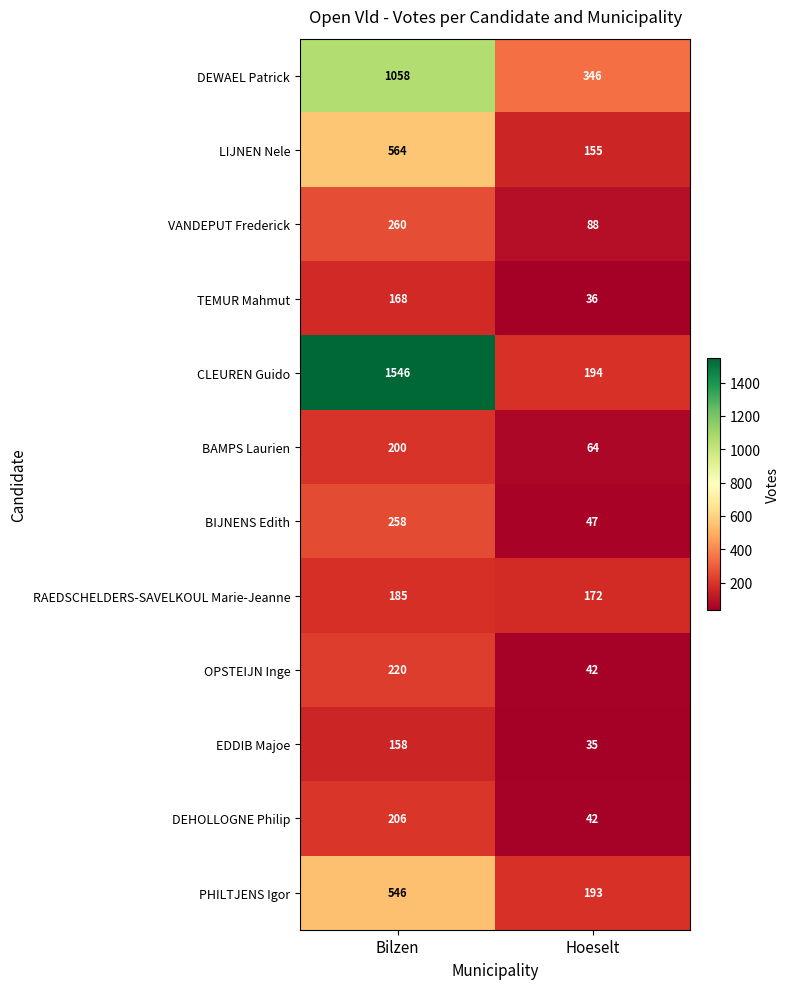

True or false: LIJNEN Nele has a value of 564 at Bilzen.

True